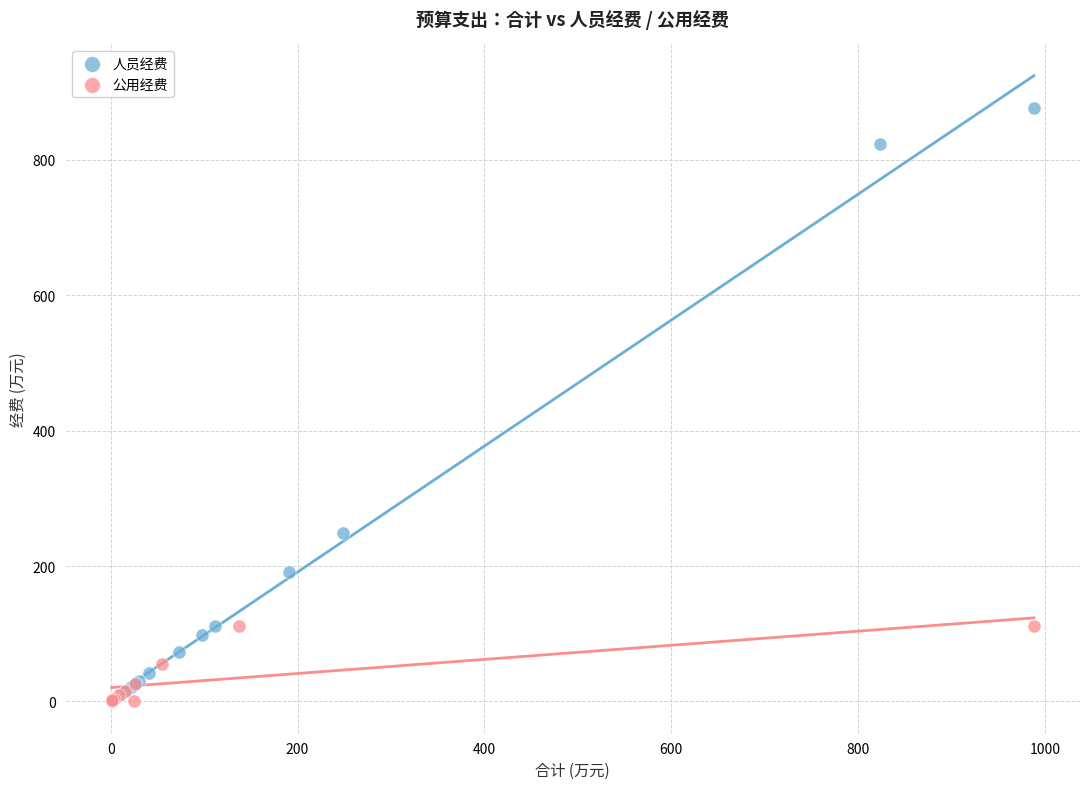

Which series has the widest spread of Y values?

人员经费